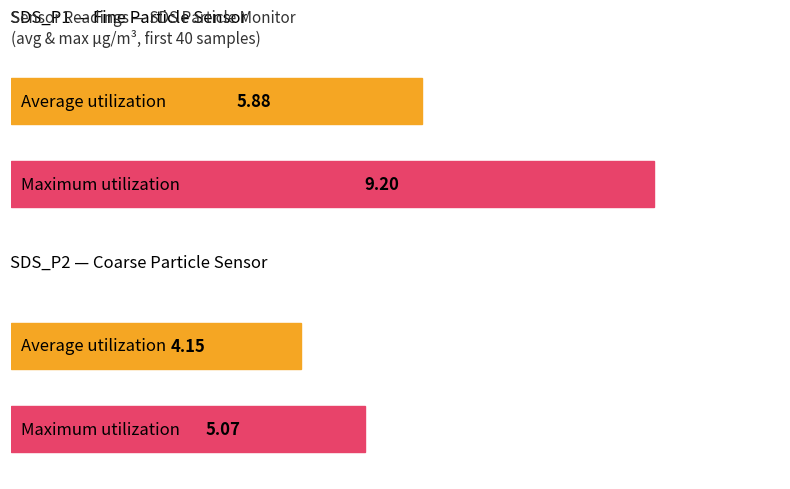

Where does the Maximum utilization series first go above 9?

SDS_P1